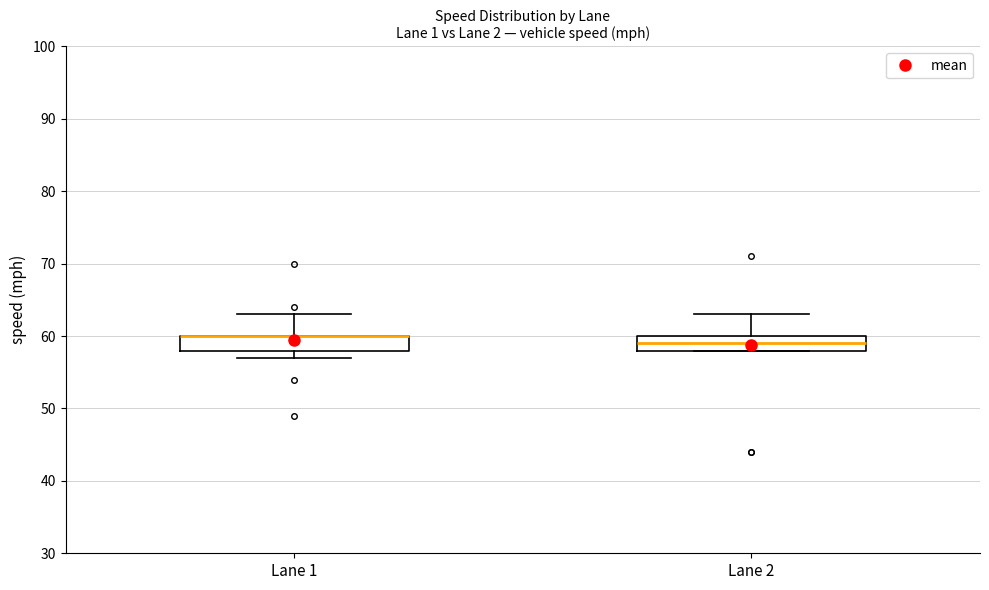

Where is the upper edge of the box for Lane 1 on the y-axis? The values are not printed on the chart, so give them approximately, as read against the axis.

60